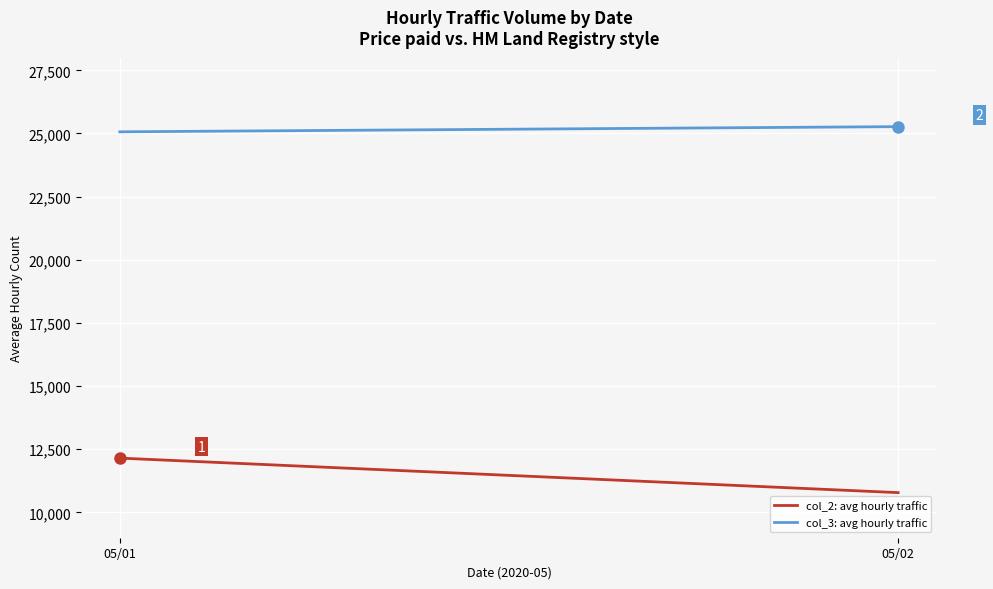

How many lines are shown in the chart?

2